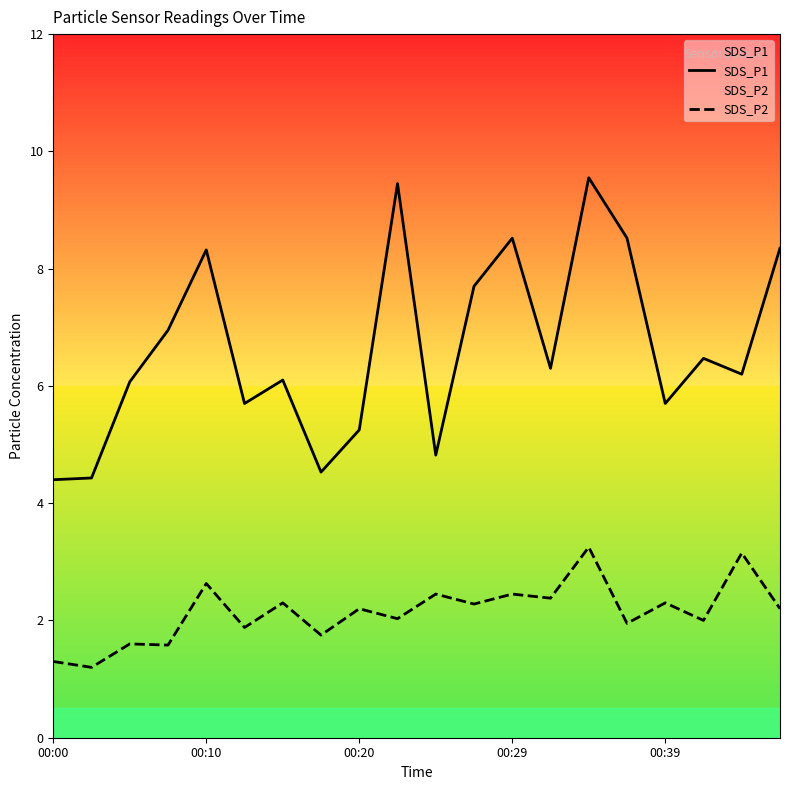

True or false: SDS_P1 and SDS_P2 intersect in this chart.

False